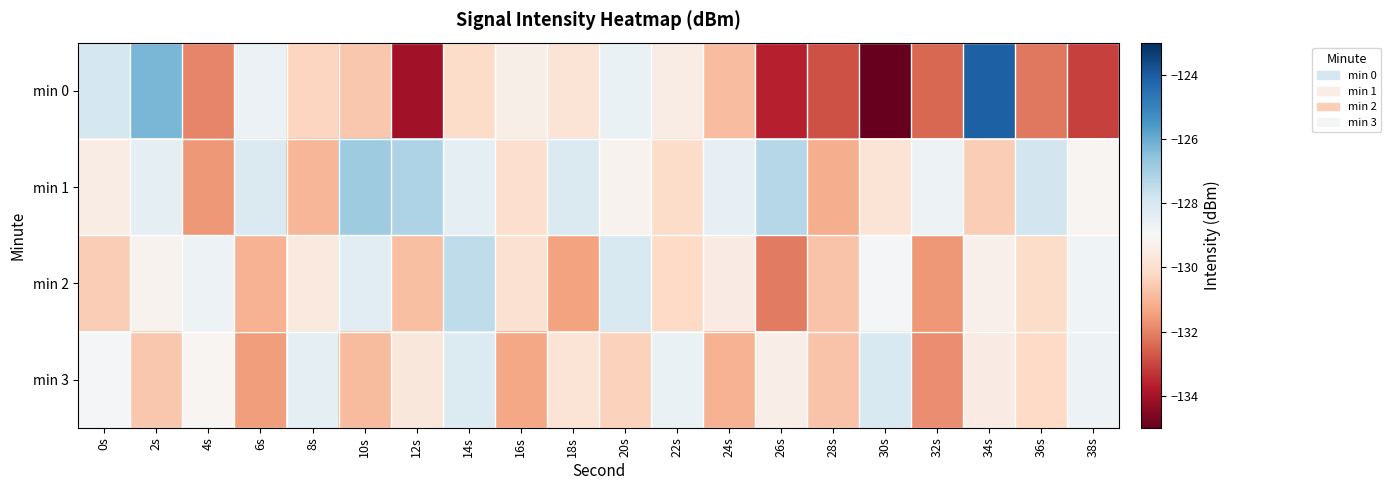

Which label corresponds to the largest value in the chart?

34s